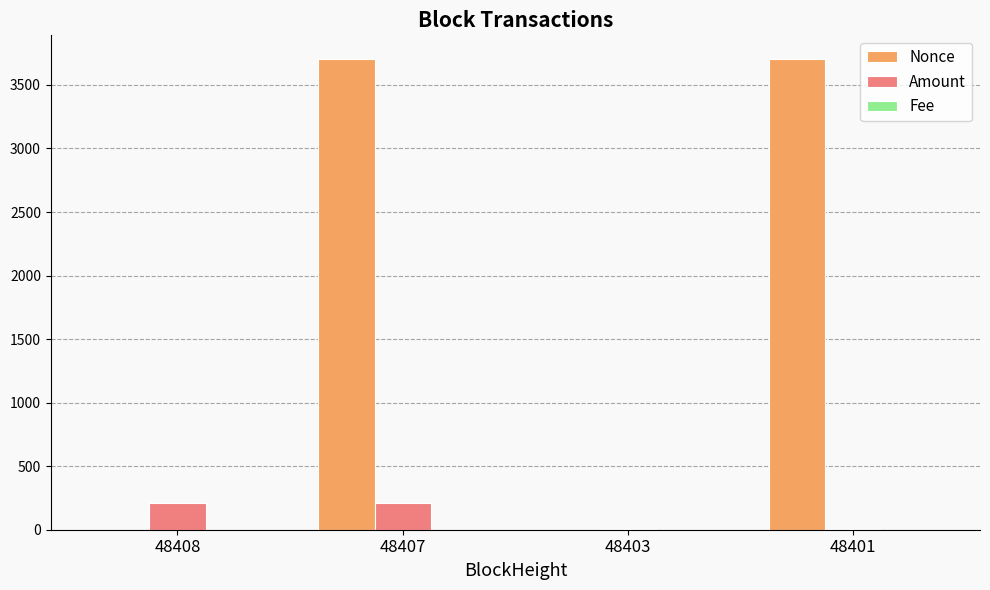

How many distinct data groups are displayed?

3